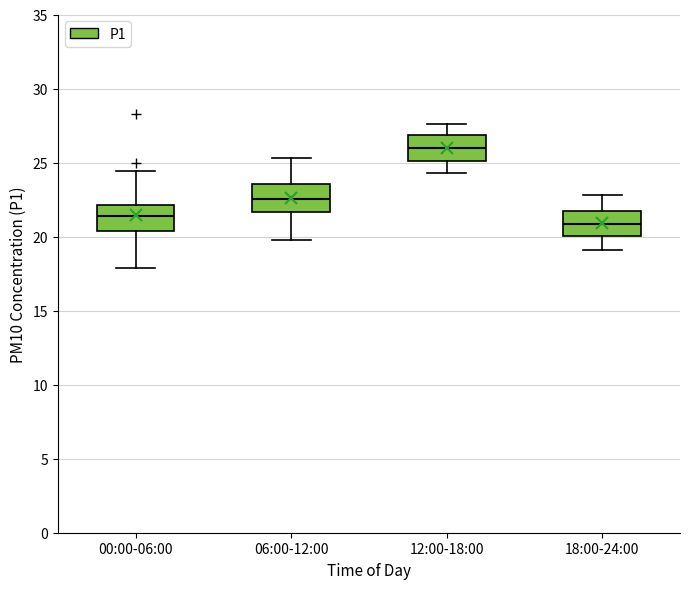

Reading left to right, transcribe this box plot: for each box, give where its median line is, the range the box spans, and where its two whiskers end, as read against the y-axis. The values are not printed on the chart, so give them approximately, as read against the axis.

00:00-06:00: median 21.5, box 20.5 to 22.0, whiskers 18.0 to 24.5
06:00-12:00: median 22.5, box 21.5 to 23.5, whiskers 20.0 to 25.5
12:00-18:00: median 26.0, box 25.0 to 27.0, whiskers 24.5 to 27.5
18:00-24:00: median 21.0, box 20.0 to 21.5, whiskers 19.0 to 23.0